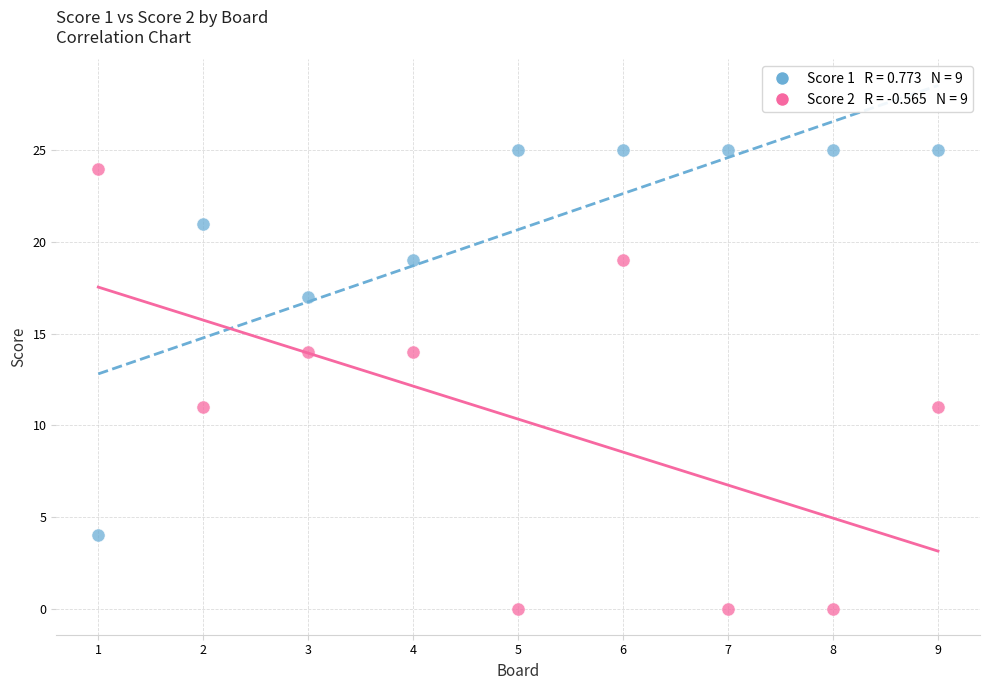

Across all data points, what is the range of Y values (max minus min)?

25